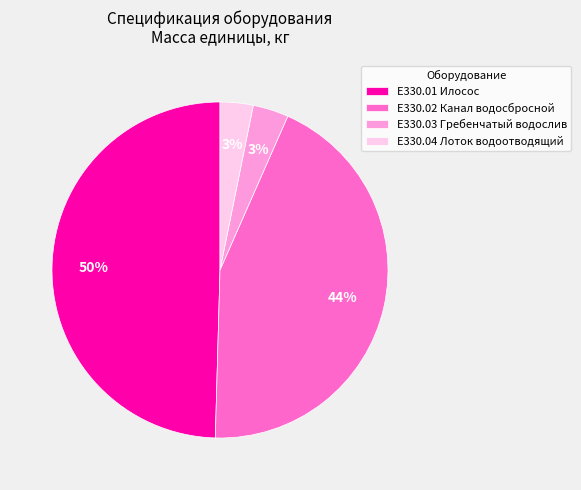

To the nearest percent, what portion does Е330.02 Канал водосбросной represent?

44%